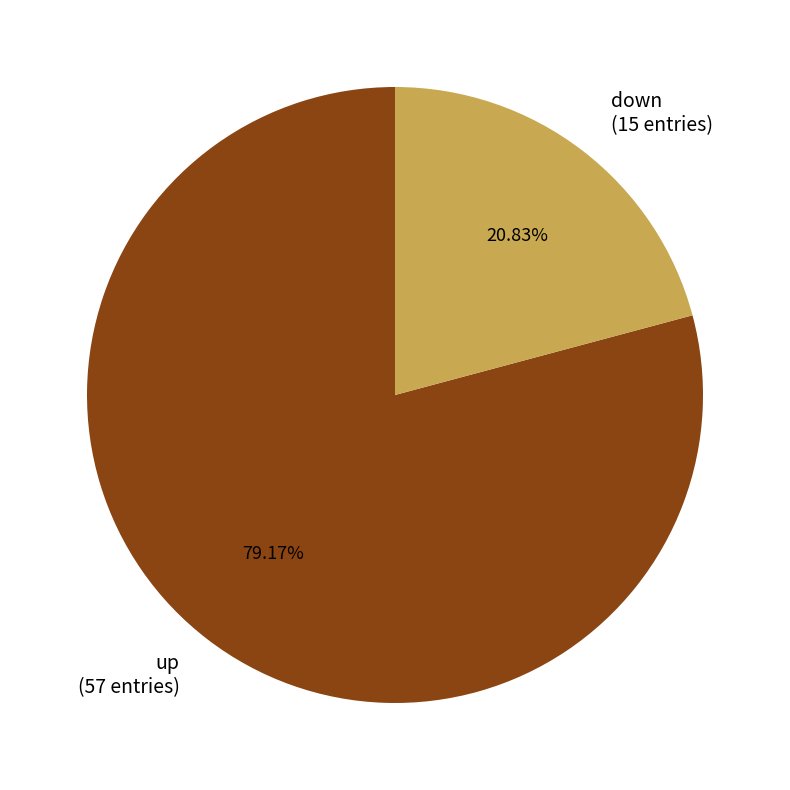

To the nearest percent, what percentage of the pie is up?

79%